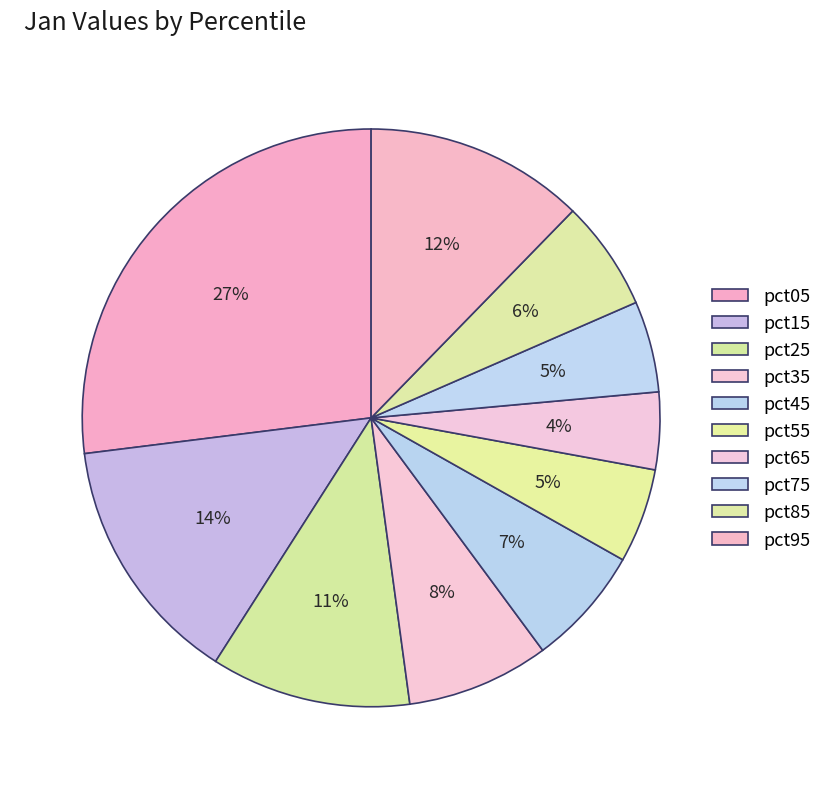

To the nearest percent, what is the average slice percentage?

10%